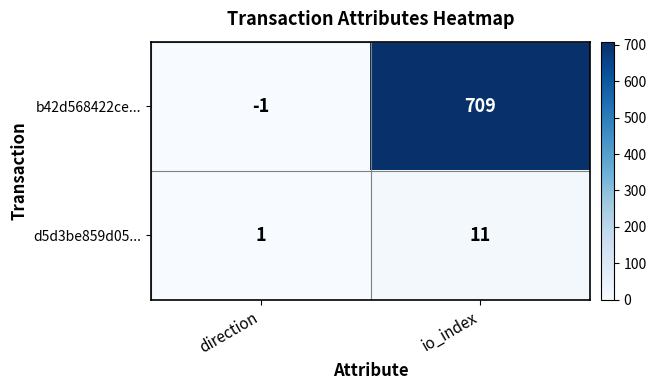

What is the sum of all b42d568422ce... values?

708